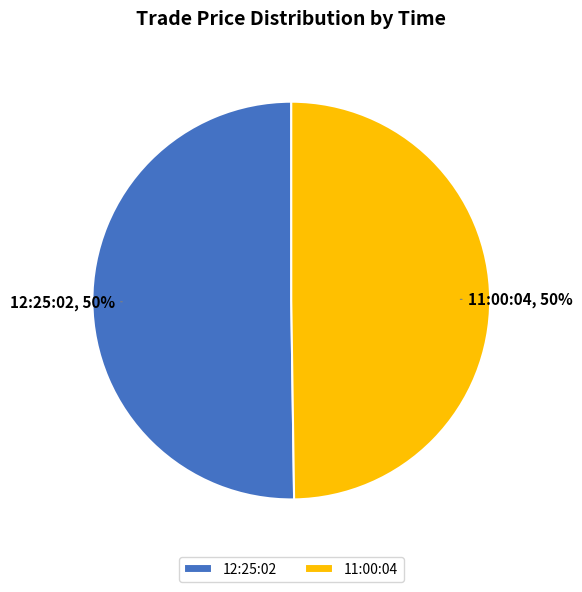

Combined, do 11:00:04 and 12:25:02 account for over 50%?

Yes